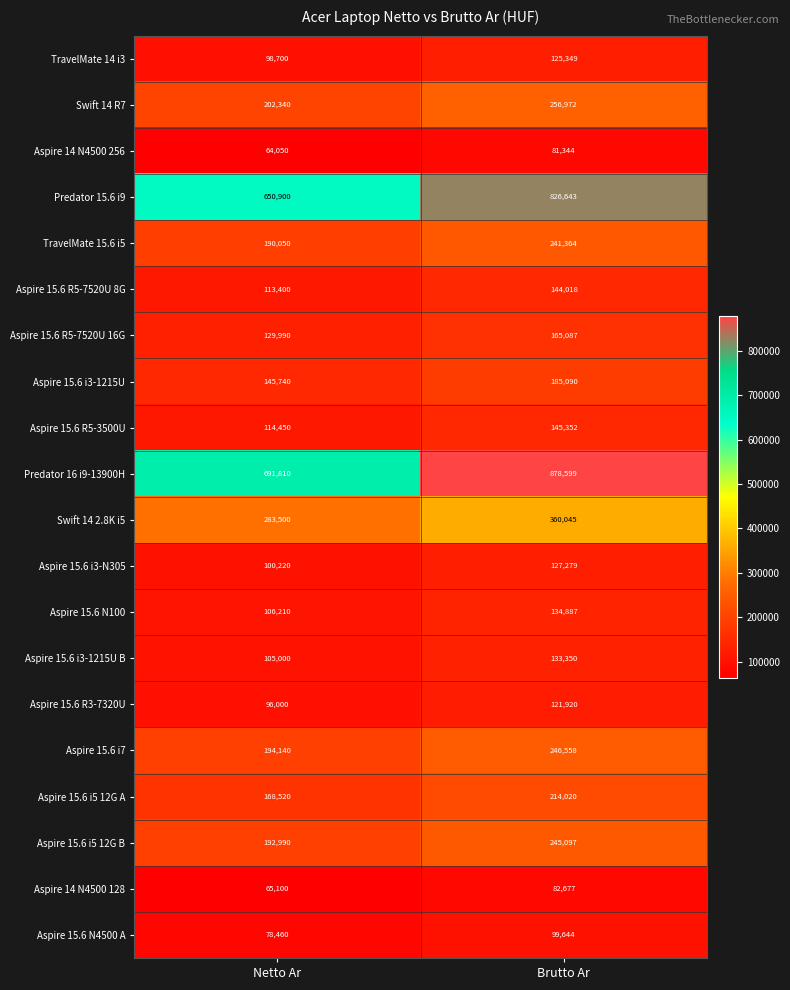

What is the greatest value displayed?

878599